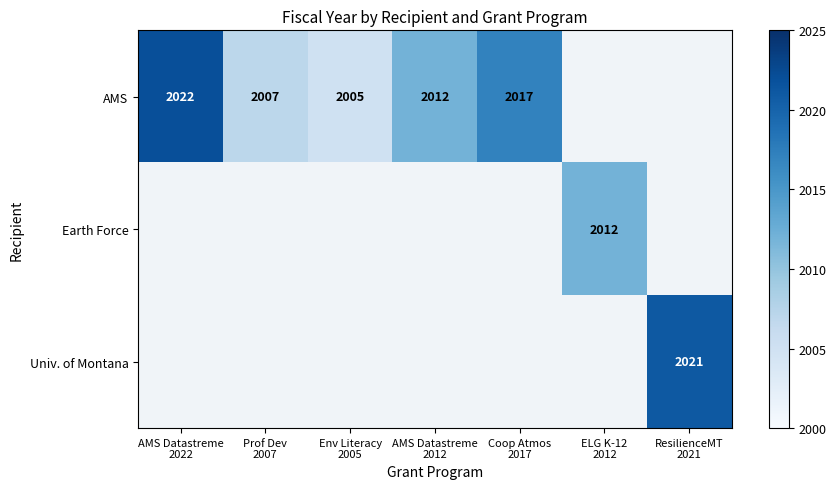

Is the value of AMS at Env Literacy 2005 greater than the value of Univ. of Montana at ResilienceMT 2021?

No